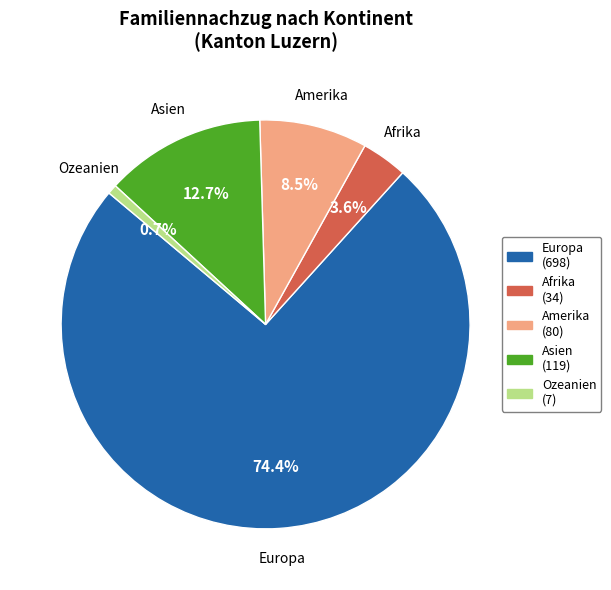

Count the number of slices in the pie.

5